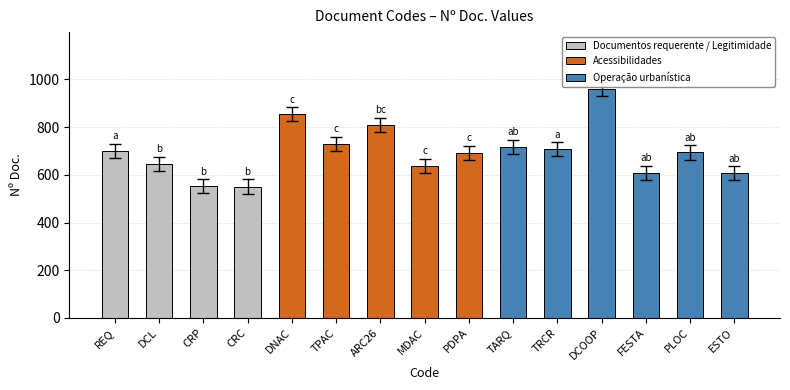

What is the value of the 9th bar from the left?

693